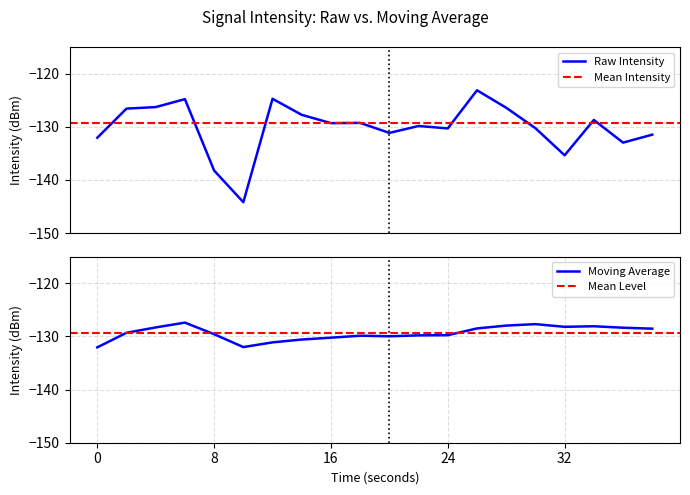

How many interior local peaks does the Moving Avg series have?

4